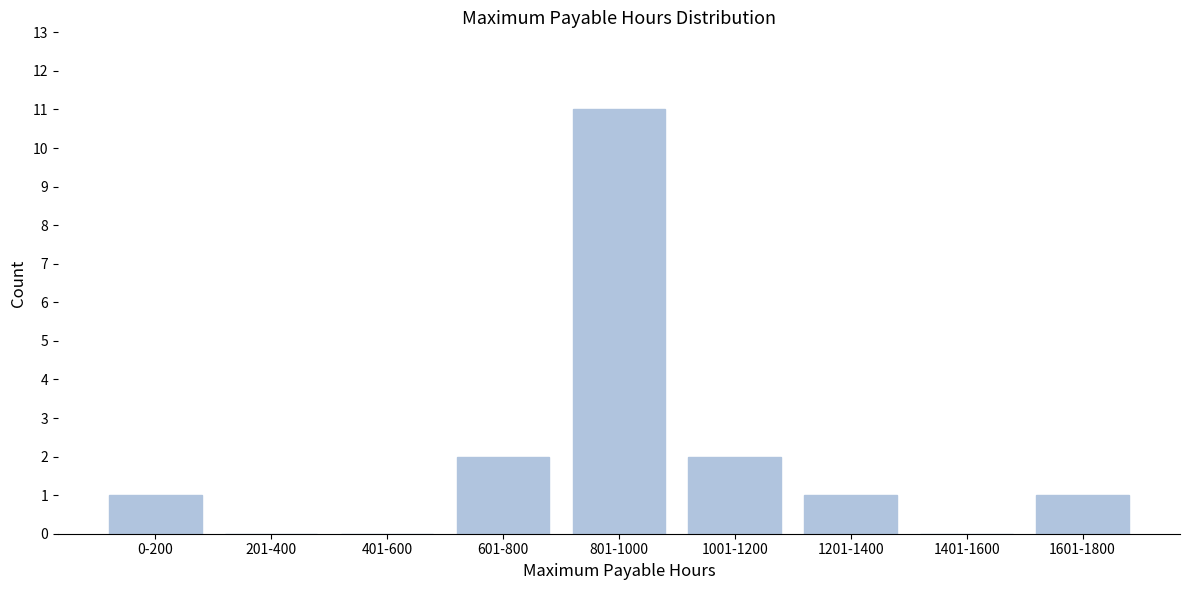

Reading right to left, what are all the values shown in this chart?

1601-1800=1	1401-1600=0	1201-1400=1	1001-1200=2	801-1000=11	601-800=2	401-600=0	201-400=0	0-200=1